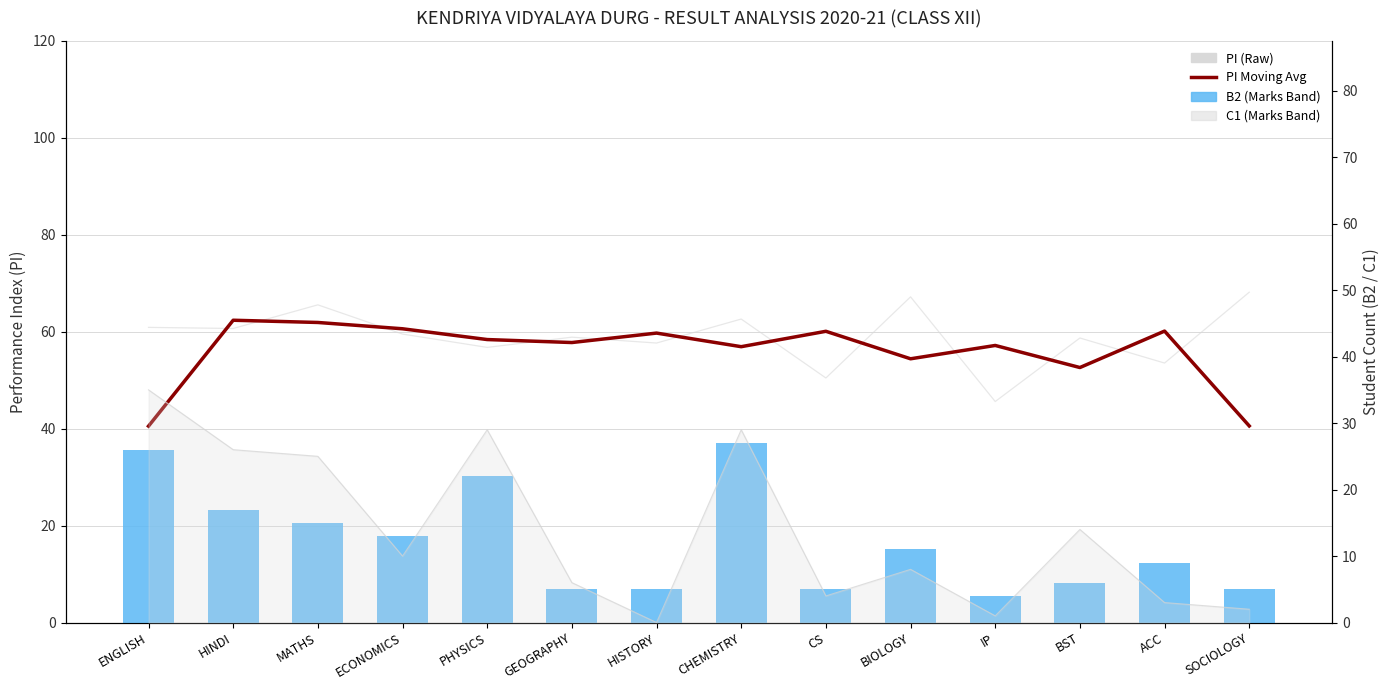

What is the maximum value shown in the chart?

68.2